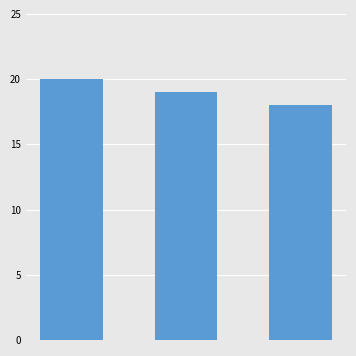

What is the minimum value shown in the chart?

18